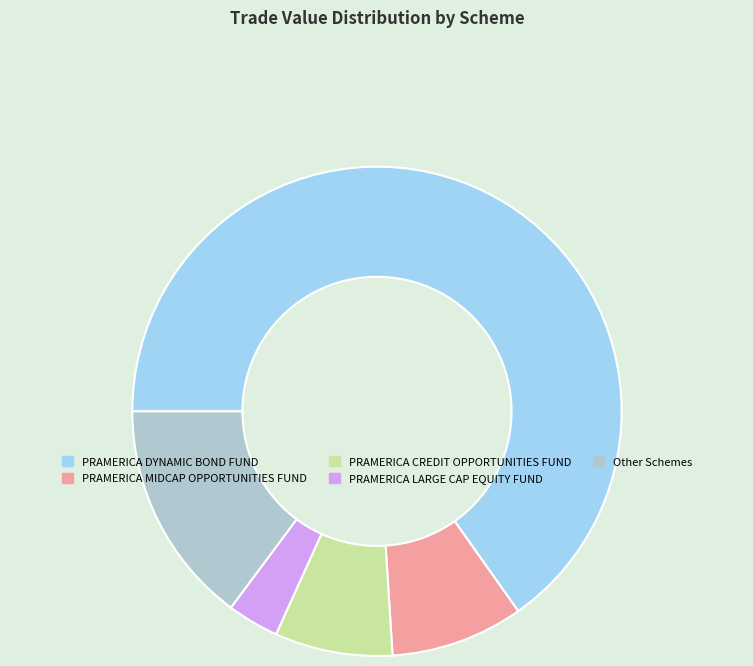

What is the majority slice?

PRAMERICA DYNAMIC BOND FUND